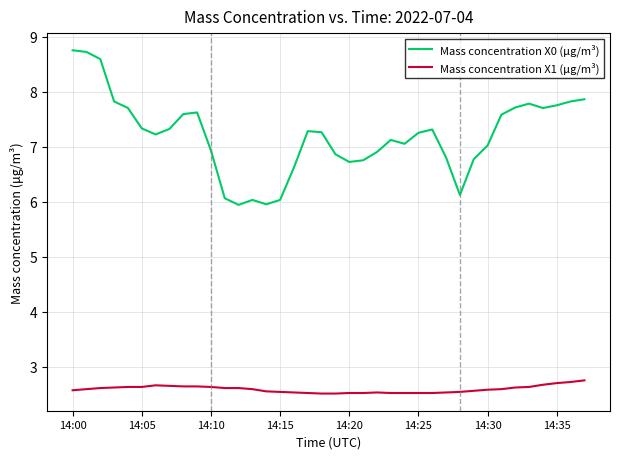

Which series has the largest total across all categories?

Mass concentration X0 (μg/m³)